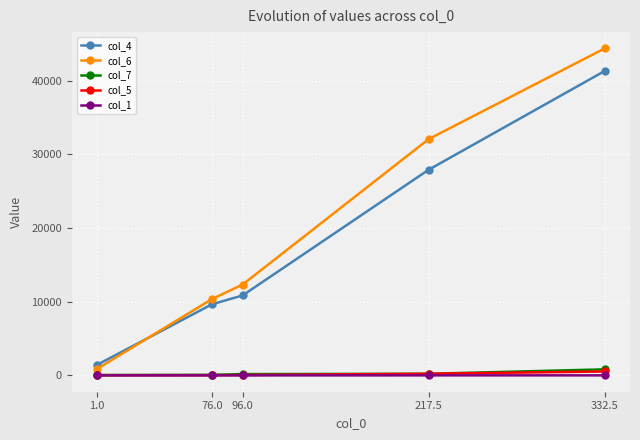

True or false: col_7 and col_4 cross at least once.

False